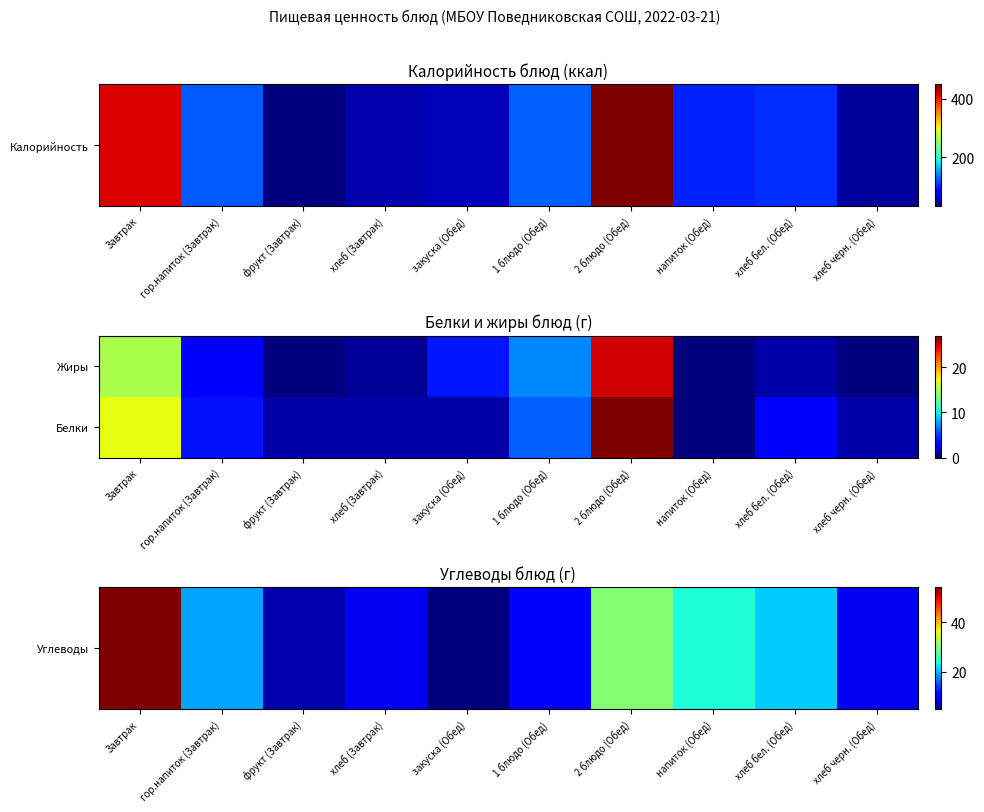

At how many categories does at least one series exceed 4?

10